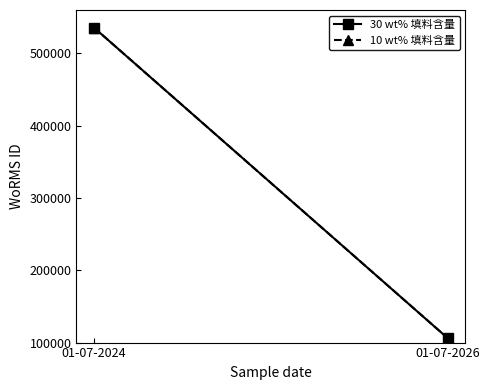

At 01-07-2026, list the series in order from largest to smallest.

30 wt% 填料含量, 10 wt% 填料含量